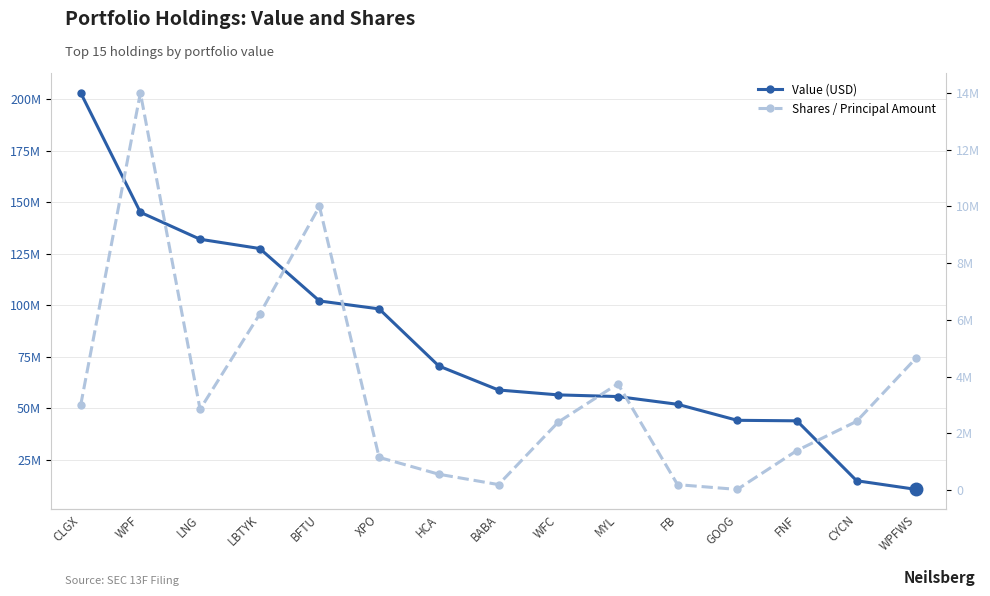

True or false: Value (USD) has a value of 127450000 at LBTYK.

True